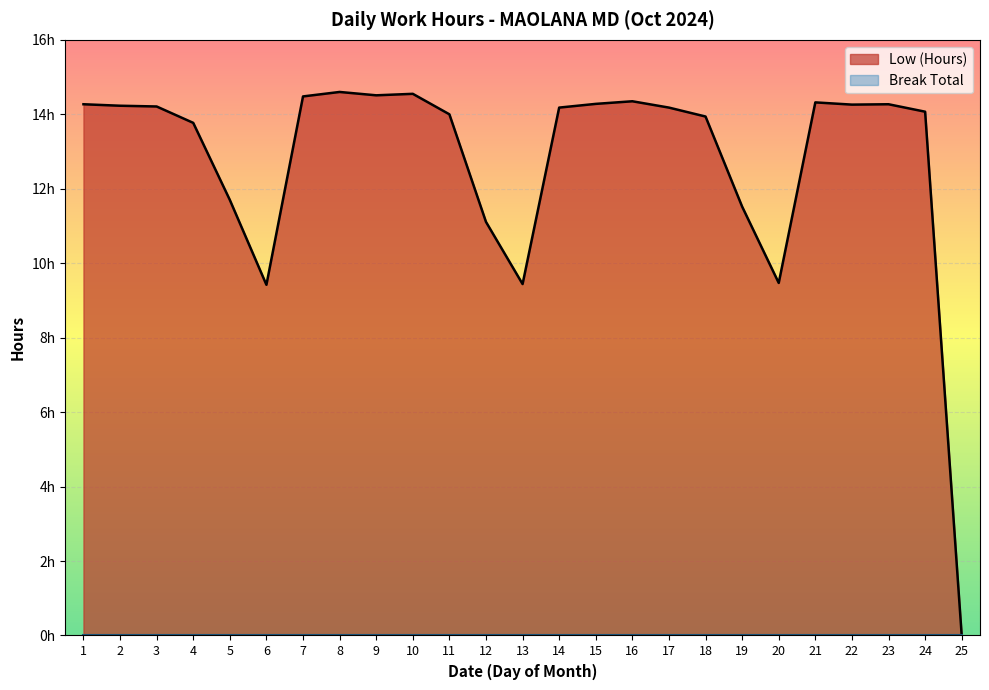

Reading left to right, what are all the values shown in this chart?

Low (Hours): 1=14.3	2=14.2	3=14.2	4=13.8	5=11.7	6=9.4	7=14.5	8=14.6	9=14.5	10=14.6	11=14.0	12=11.1	13=9.4	14=14.2	15=14.3	16=14.3	17=14.2	18=13.9	19=11.5	20=9.5	21=14.3	22=14.3	23=14.3	24=14.1	25=0.0
Break Total: 1=0.0	2=0.0	3=0.0	4=0.0	5=0.0	6=0.0	7=0.0	8=0.0	9=0.0	10=0.0	11=0.0	12=0.0	13=0.0	14=0.0	15=0.0	16=0.0	17=0.0	18=0.0	19=0.0	20=0.0	21=0.0	22=0.0	23=0.0	24=0.0	25=0.0